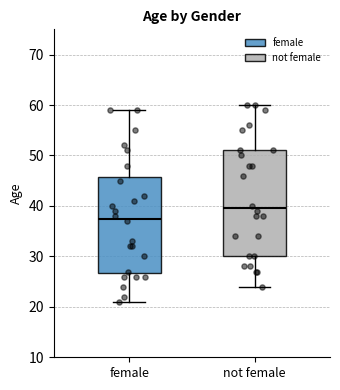

Which box's median line is the lowest?

female